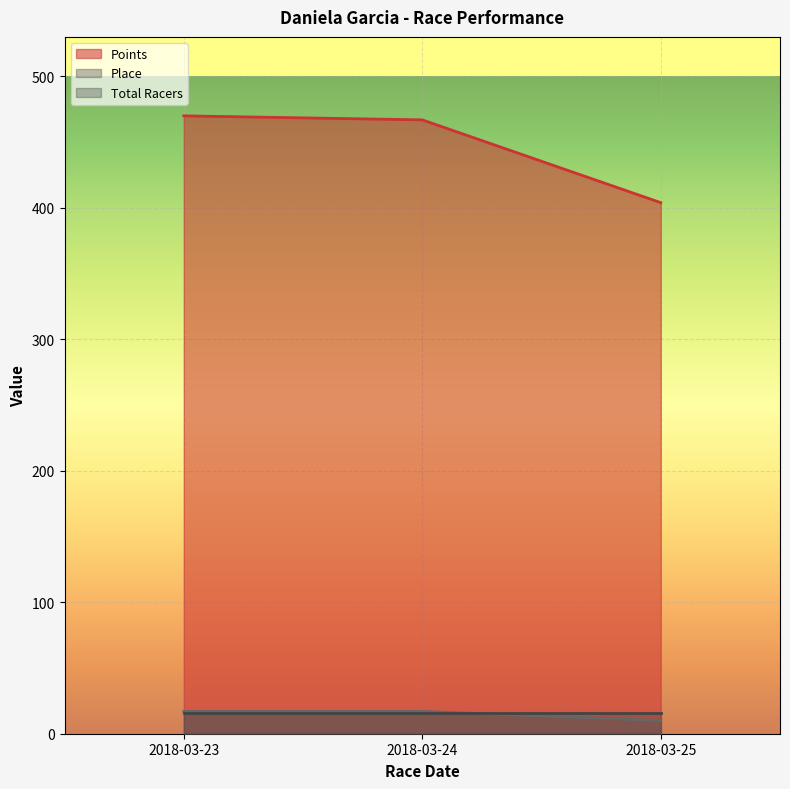

Is the value of Points at 2018-03-23 greater than the value of Total Racers at 2018-03-23?

Yes